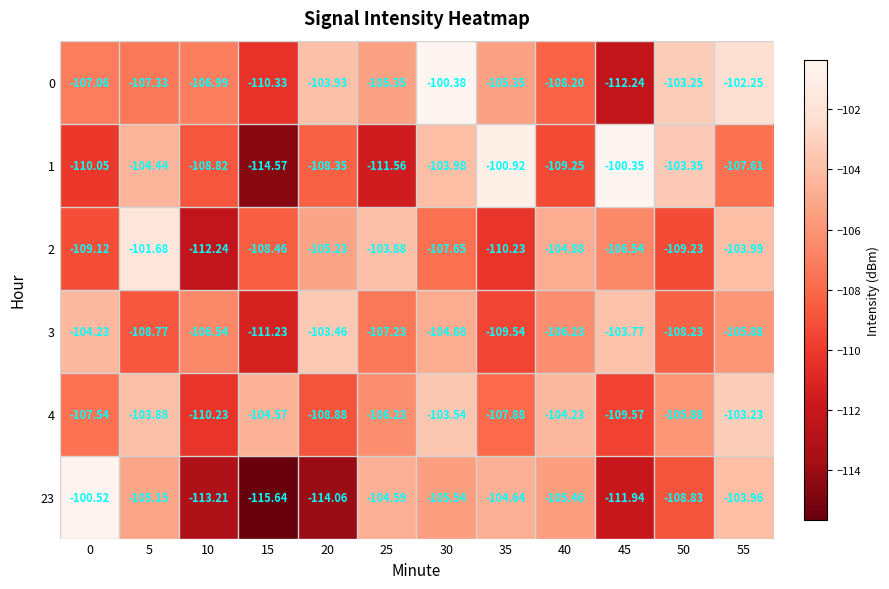

Is the value of 23 at 50 greater than the value of 4 at 10?

Yes